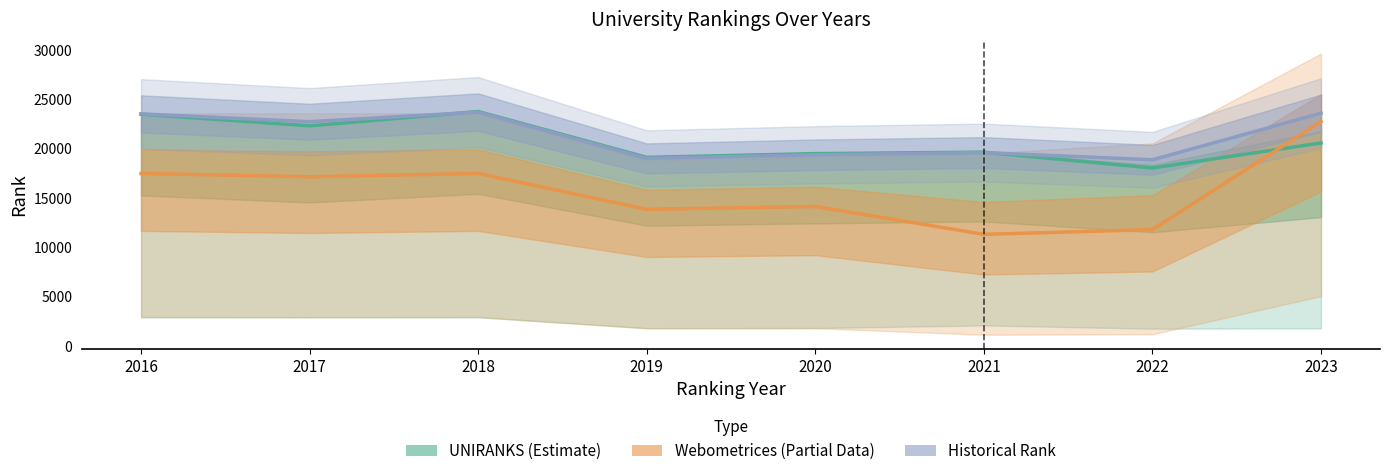

Which has a higher value, 2020 or 2022?

2020